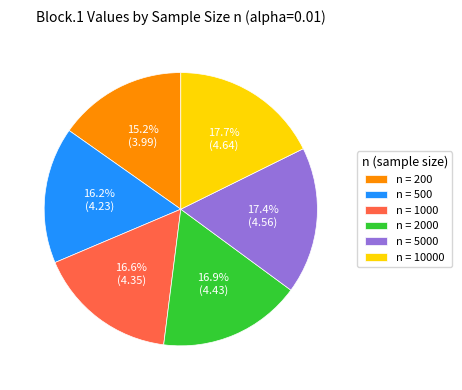

Which slice is the smallest?

n = 200